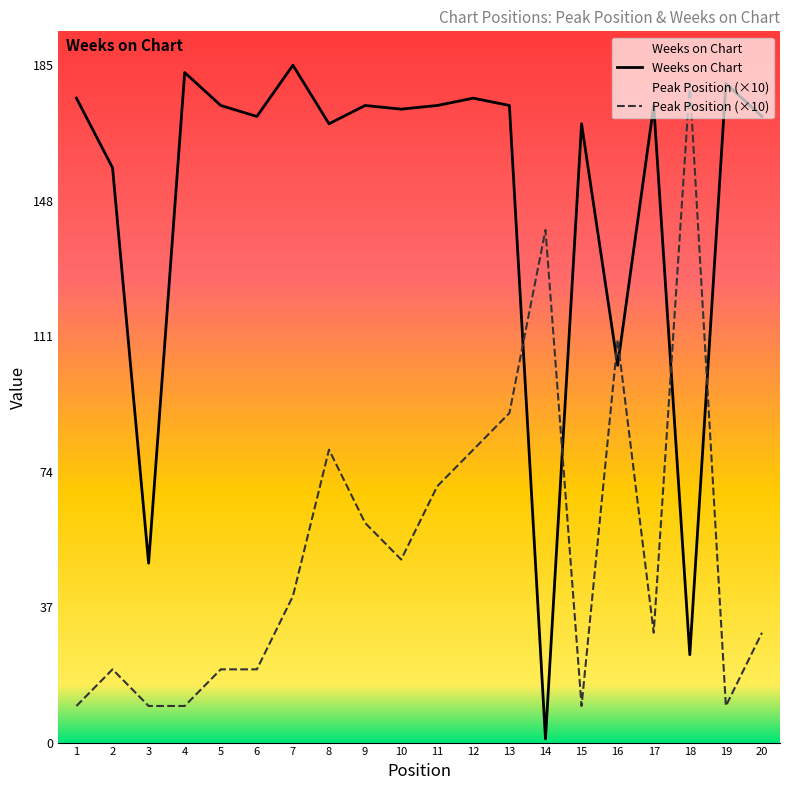

What is the minimum value for Peak Position?

10